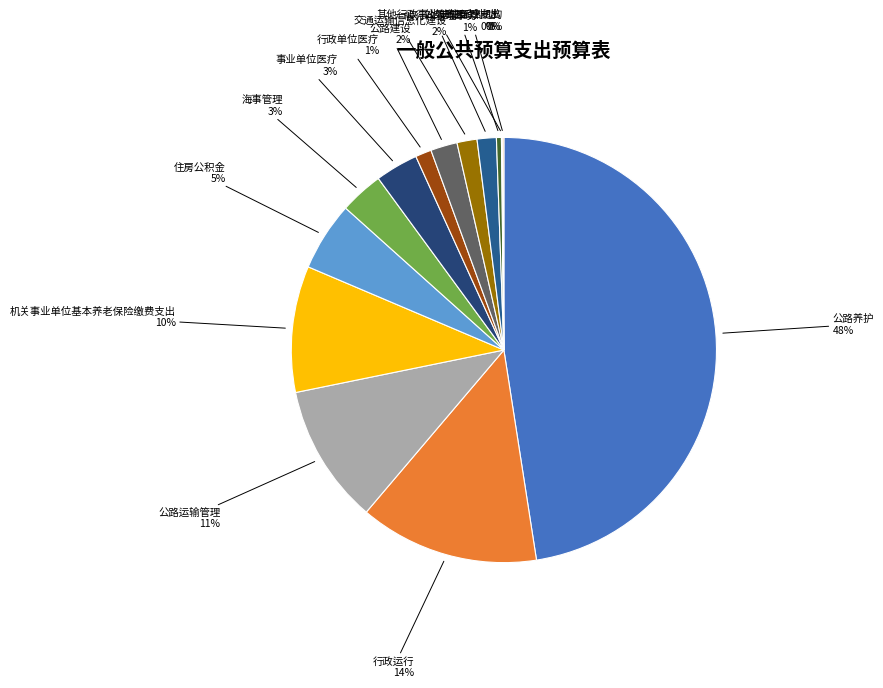

Which category has the biggest portion of the pie?

公路养护